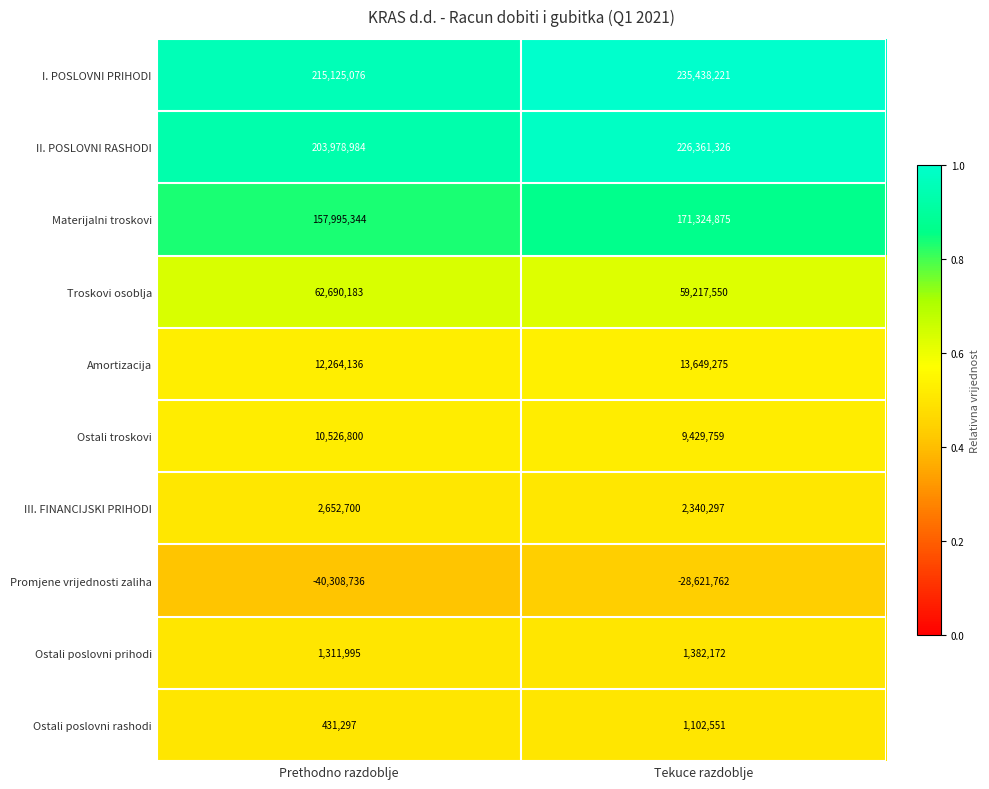

Is the value of III. FINANCIJSKI PRIHODI at Prethodno razdoblje greater than the value of Ostali poslovni prihodi at Tekuce razdoblje?

Yes